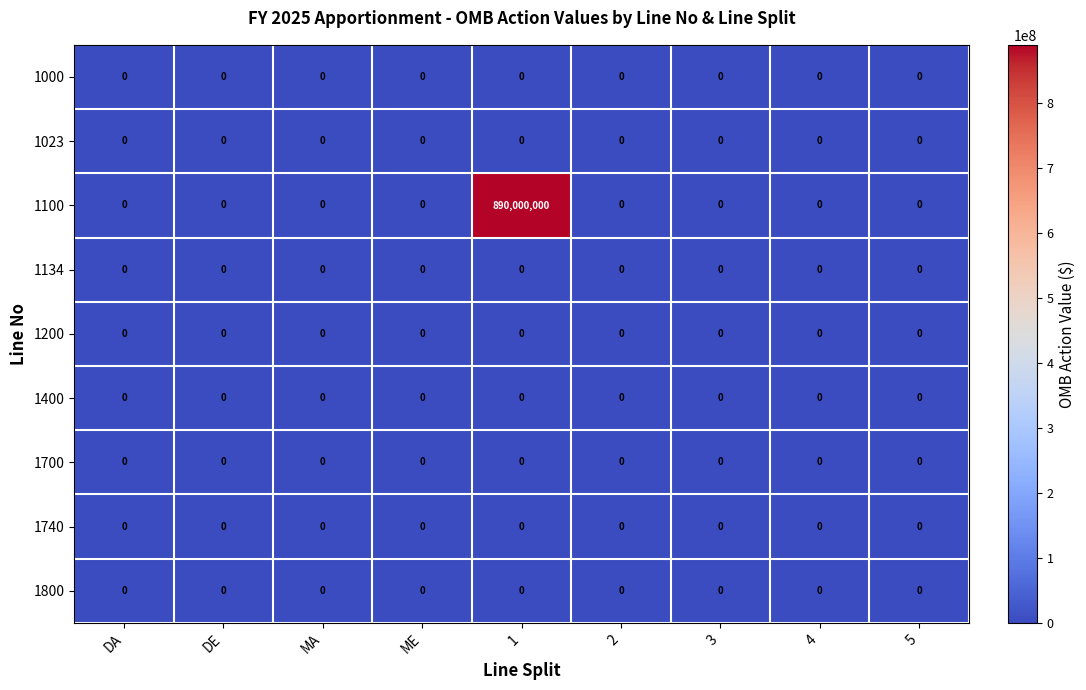

What is the maximum value shown in the chart?

890000000